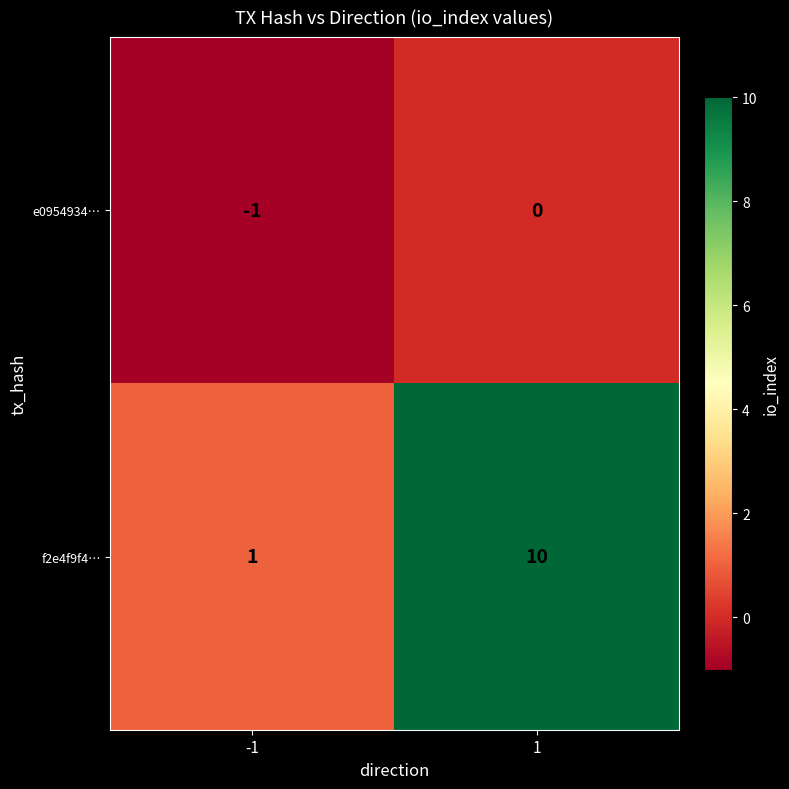

What is the total value across all series at 1?

10